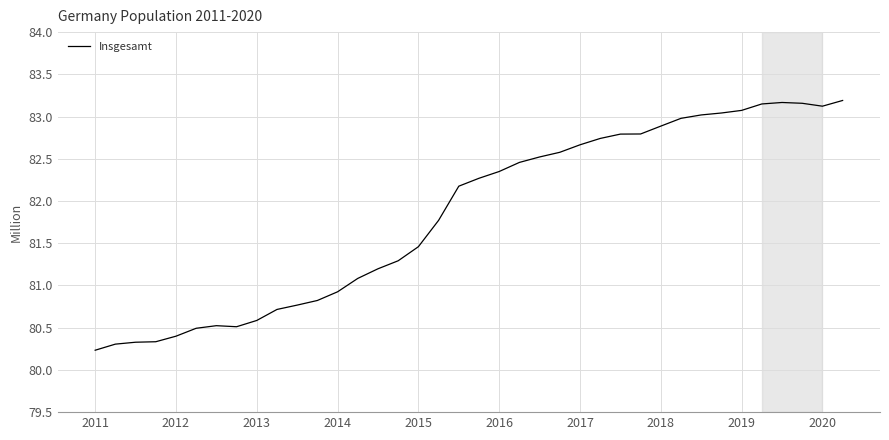

What is the greatest value displayed?

83.2